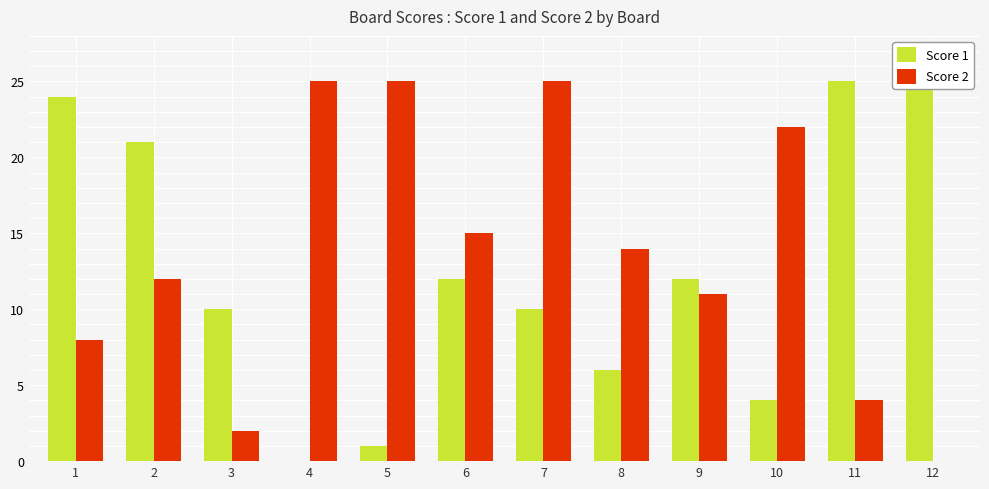

Reading left to right, extract all data points from this chart.

Score 1: 24	21	10	0	1	12	10	6	12	4	25	25
Score 2: 8	12	2	25	25	15	25	14	11	22	4	0